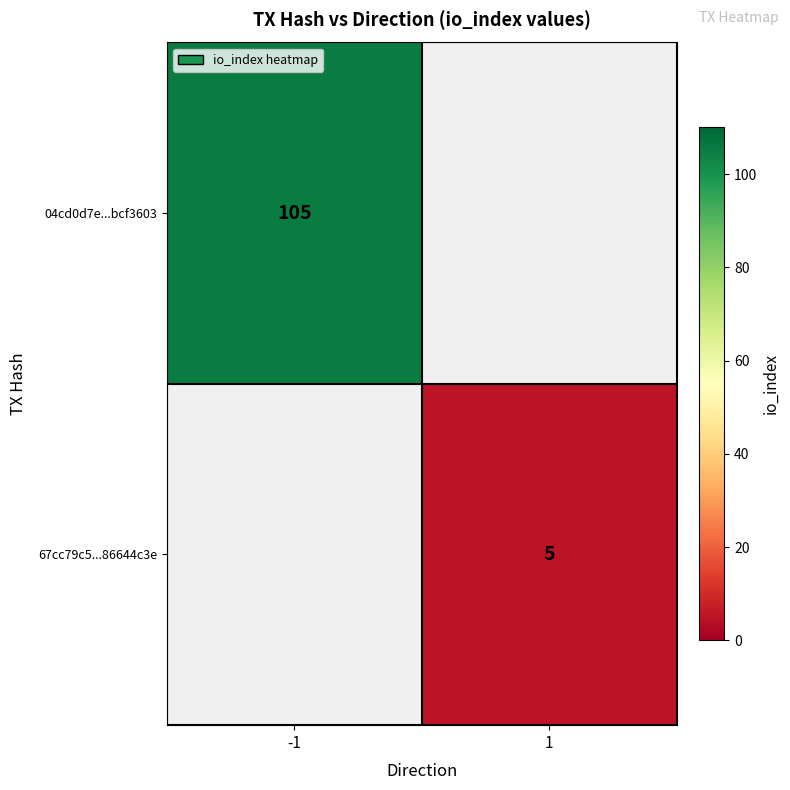

The value of 67cc79c5...86644c3e at 1 is 2.4. True or false?

False